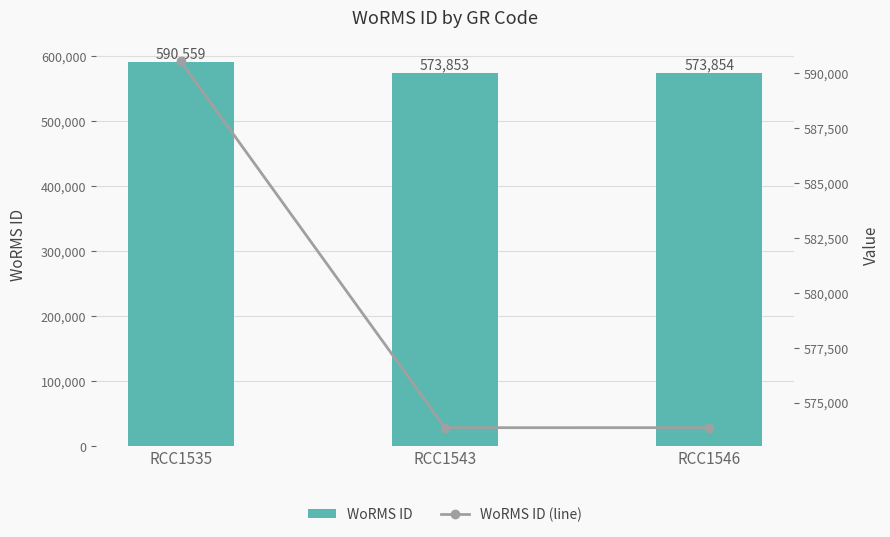

Which series has the largest range (max minus min)?

WoRMS ID